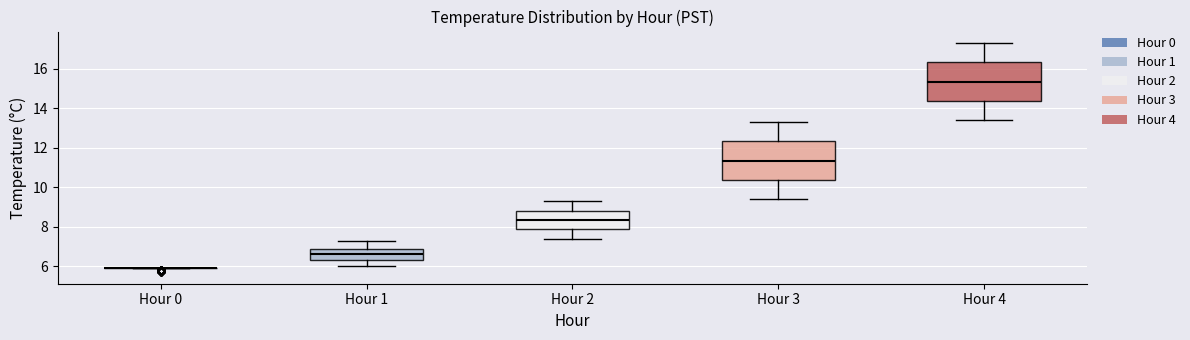

Reading left to right, read every box against the y-axis: the position of its median line, the range the box covers, and the ends of its whiskers. The values are not printed on the chart, so give them approximately, as read against the axis.

Hour 0: box collapsed to a line at 6.0, whiskers 6.0 to 6.0
Hour 1: median 6.6, box 6.4 to 7.0, whiskers 6.0 to 7.4
Hour 2: median 8.4, box 7.8 to 8.8, whiskers 7.4 to 9.4
Hour 3: median 11.4, box 10.4 to 12.4, whiskers 9.4 to 13.4
Hour 4: median 15.4, box 14.4 to 16.4, whiskers 13.4 to 17.4